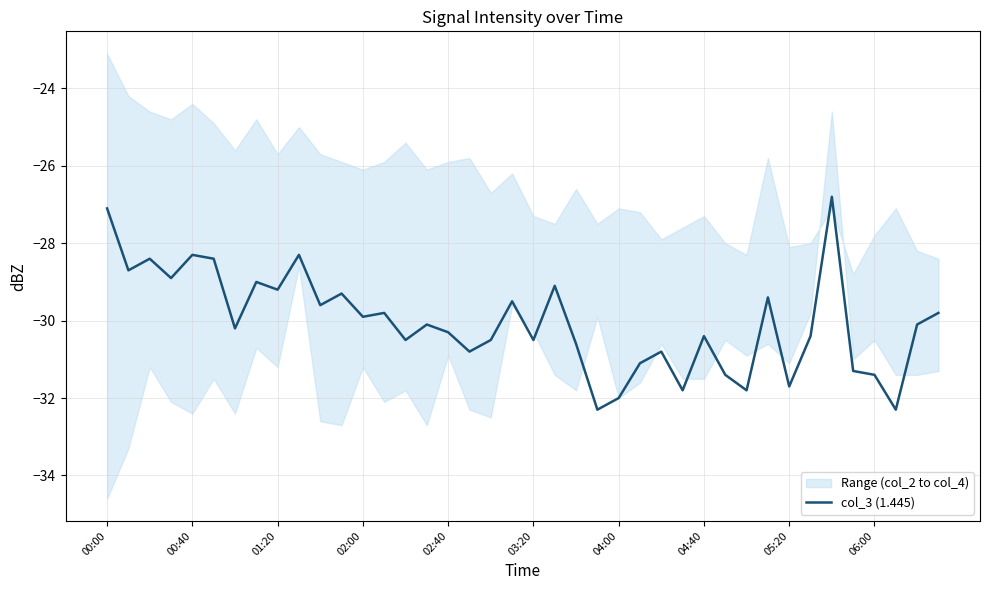

The value at 30 is -11.3. True or false?

False